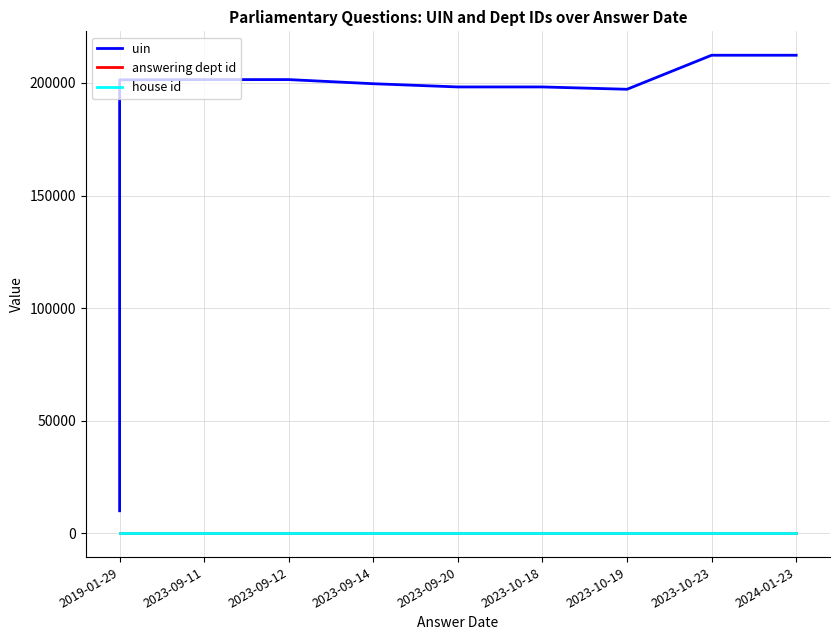

What is the spread (max minus min) of values at 2023-10-19?

198234